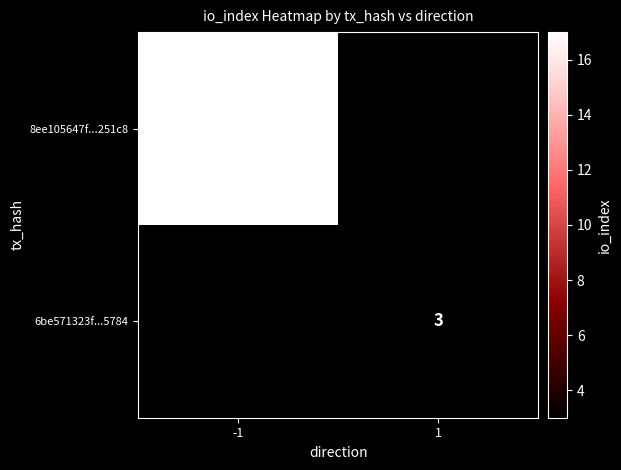

What is the minimum value shown in the chart?

3.0